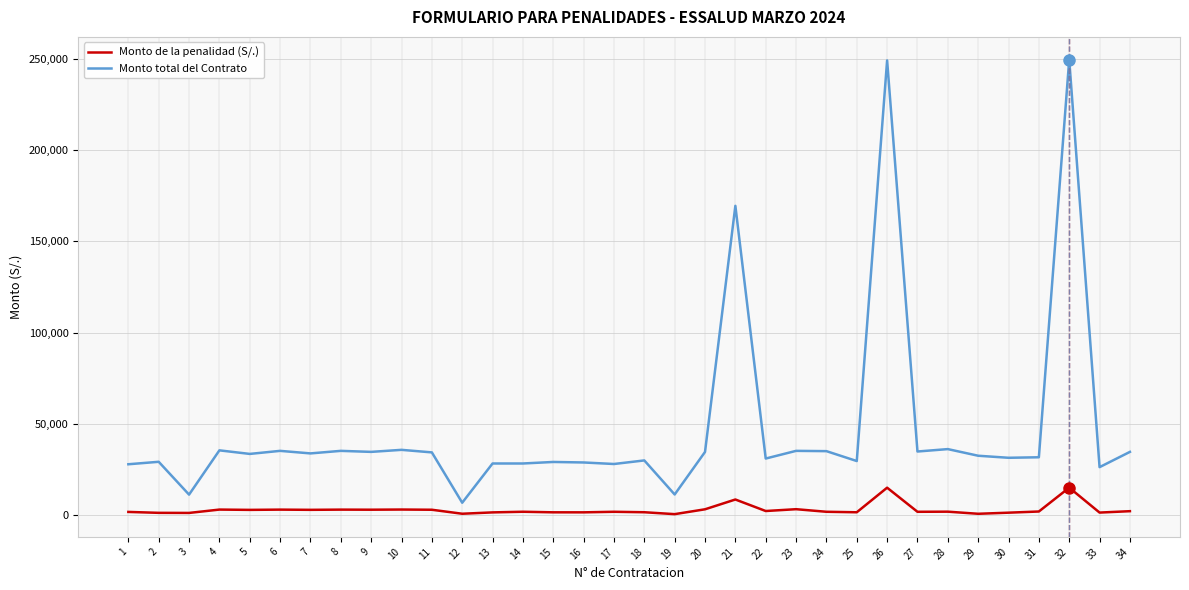

Which series changed the most between 6 and 21?

Monto total del Contrato